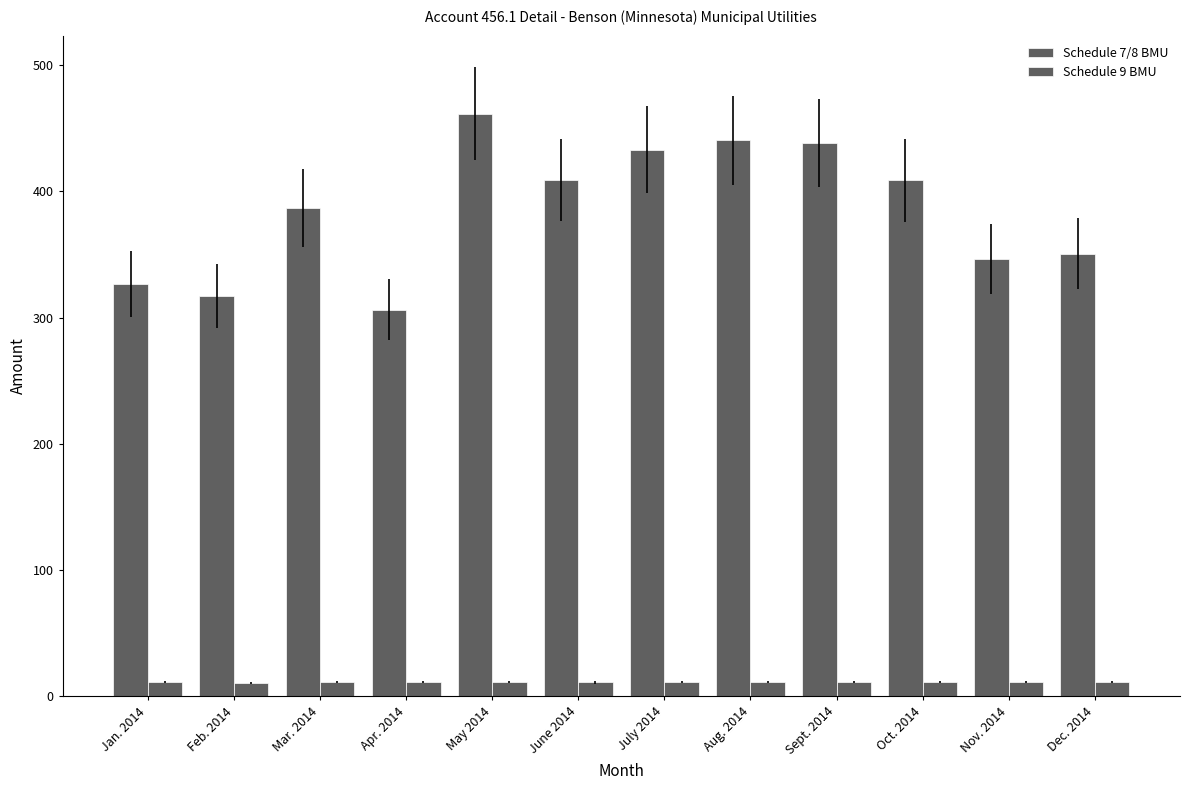

Count the number of categories in the chart.

12